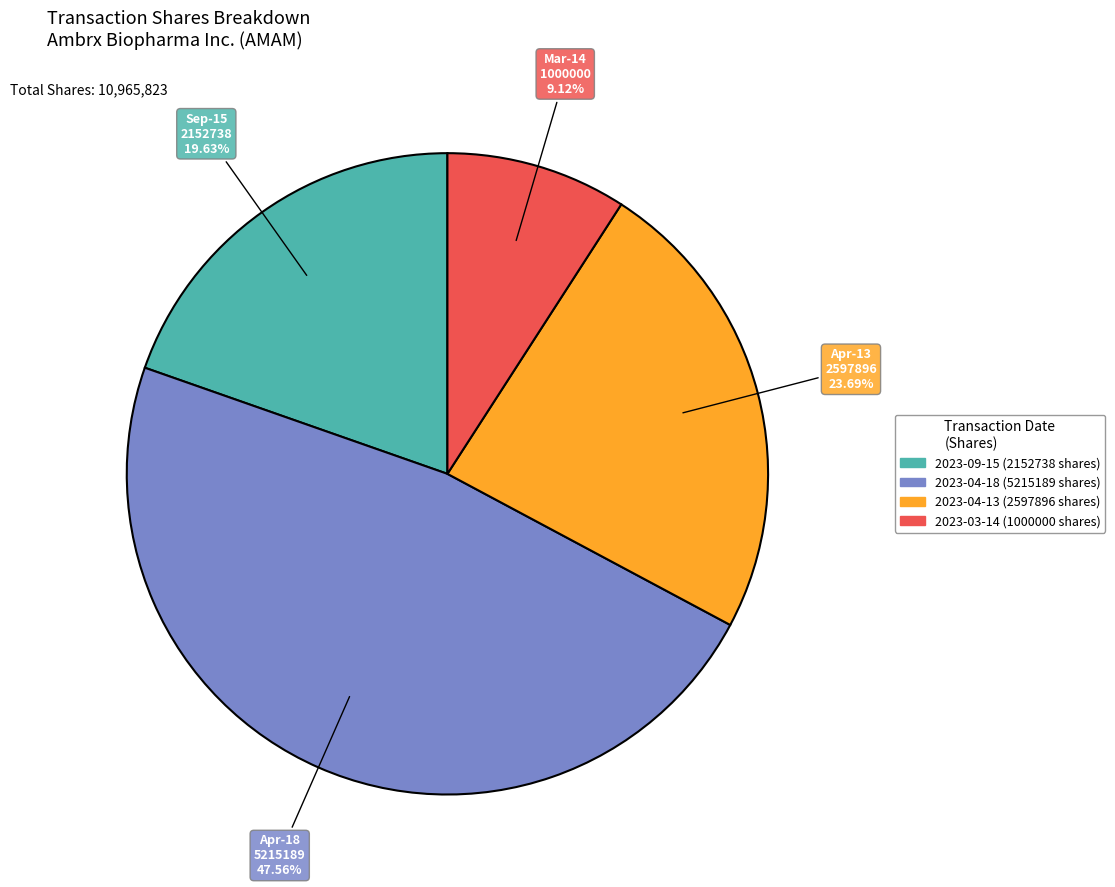

To the nearest percent, what percentage of the pie is 2023-04-18 (5215189 shares)?

48%